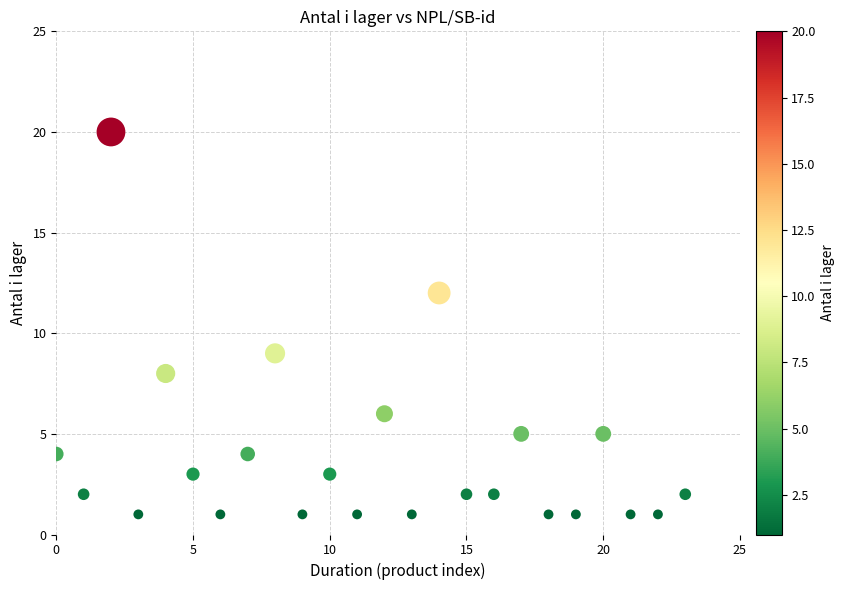

What is the range of Y values (max minus min)?

19